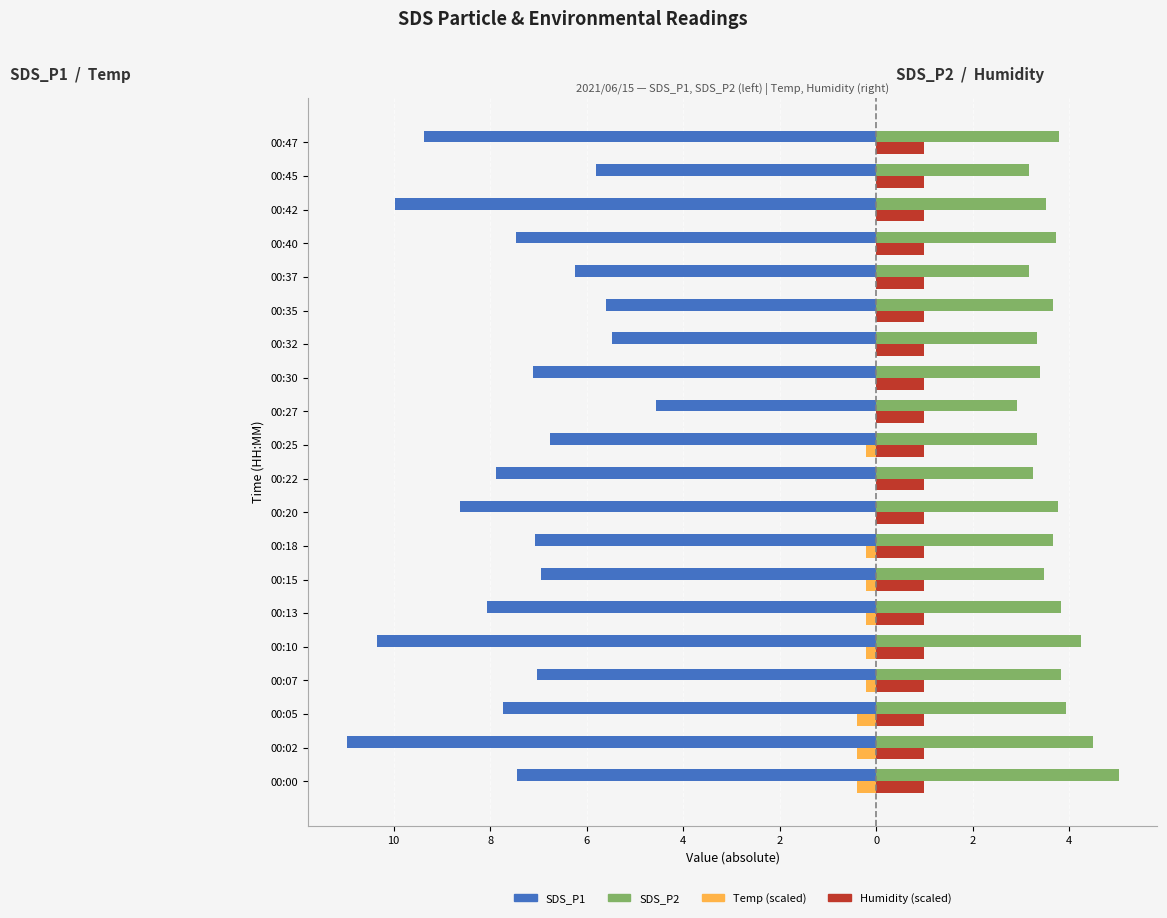

What are all the series names shown in the legend?

SDS_P1, SDS_P2, Temp (scaled), Humidity (scaled)